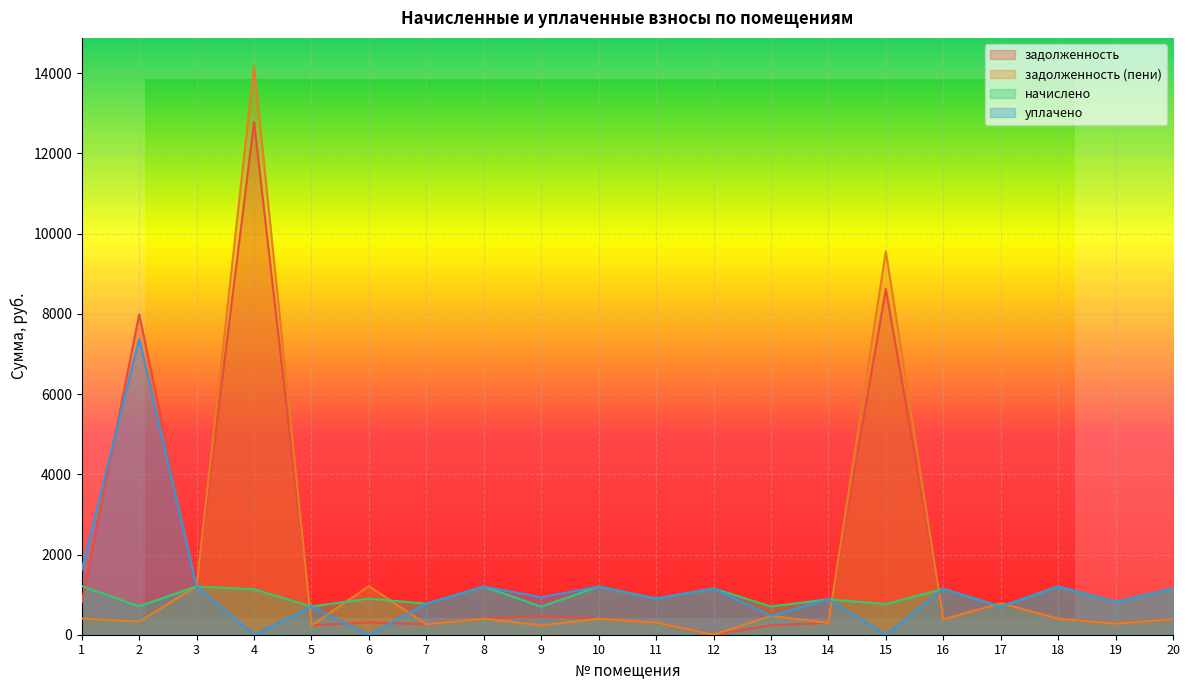

What are all the series names shown in the legend?

задолженность, задолженность (пени), начислено, уплачено